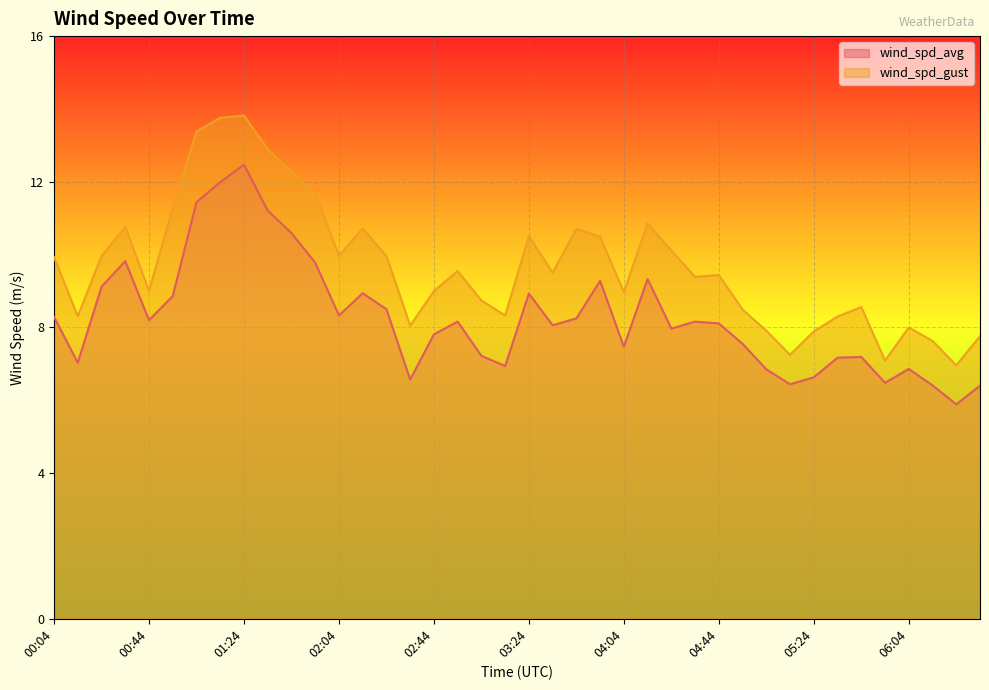

Which has a higher value, 04:54 or 02:44?

02:44